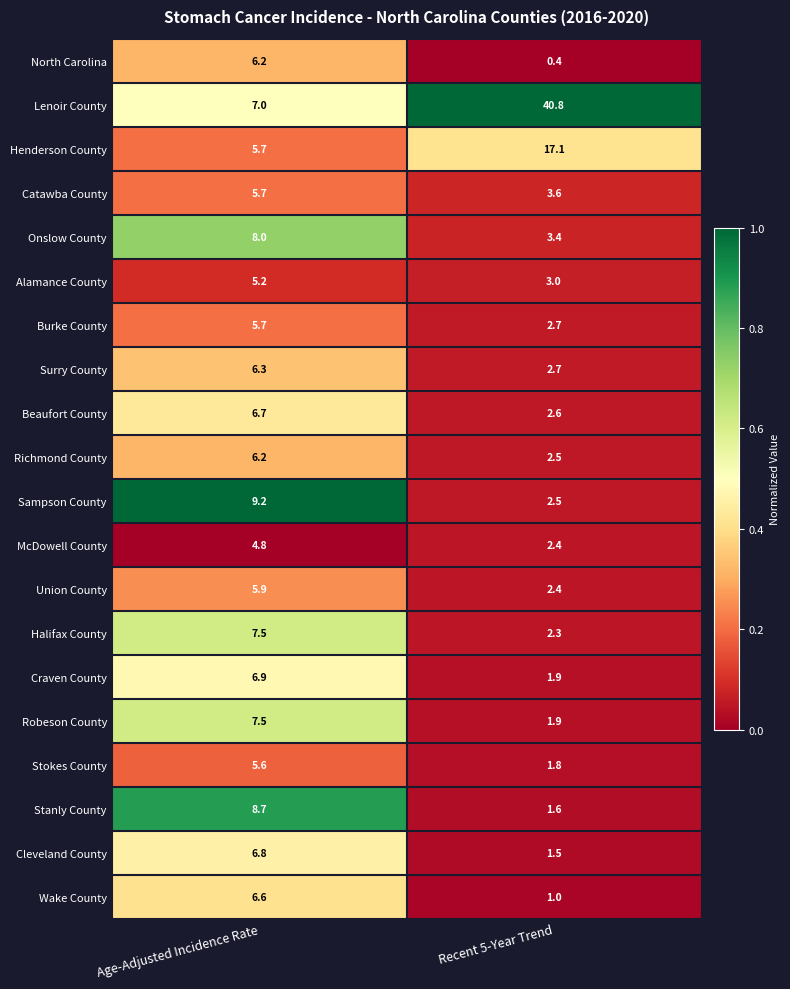

List the labels in order of Burke County value, smallest first.

Recent 5-Year Trend, Age-Adjusted Incidence Rate